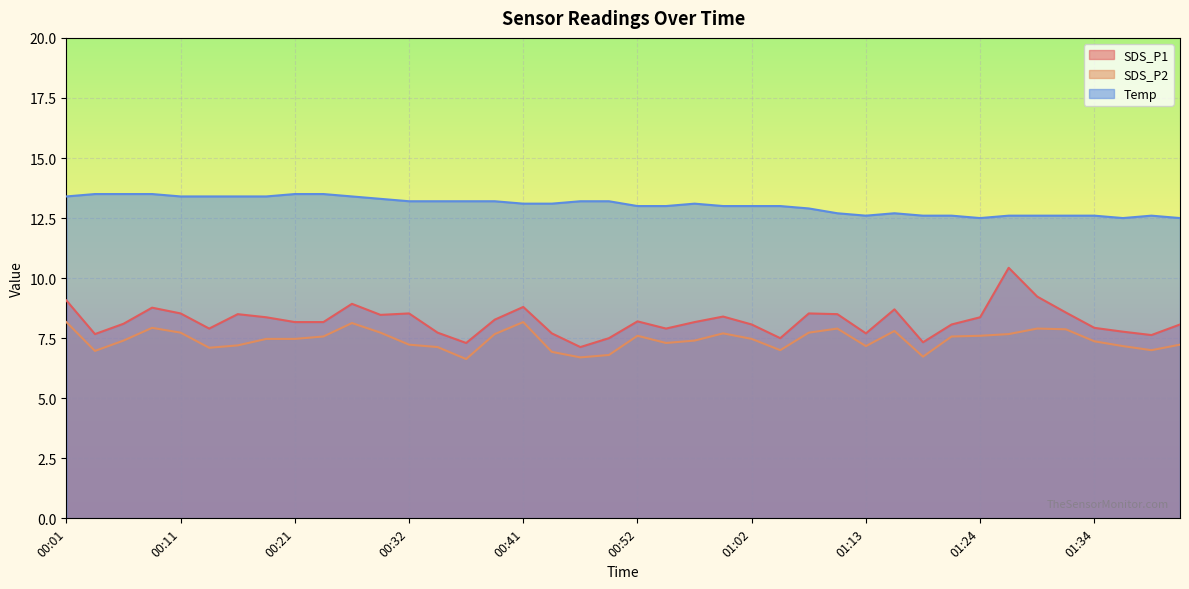

What is the minimum value shown in the chart?

6.6